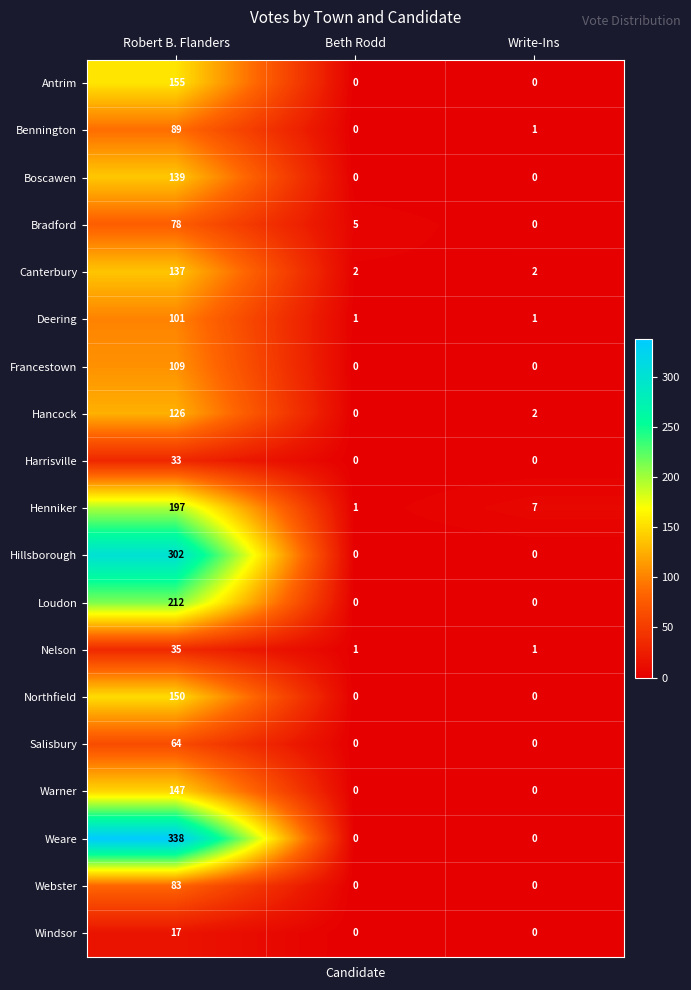

Rank the series at Robert B. Flanders from lowest to highest value.

Windsor, Harrisville, Nelson, Salisbury, Bradford, Webster, Bennington, Deering, Francestown, Hancock, Canterbury, Boscawen, Warner, Northfield, Antrim, Henniker, Loudon, Hillsborough, Weare